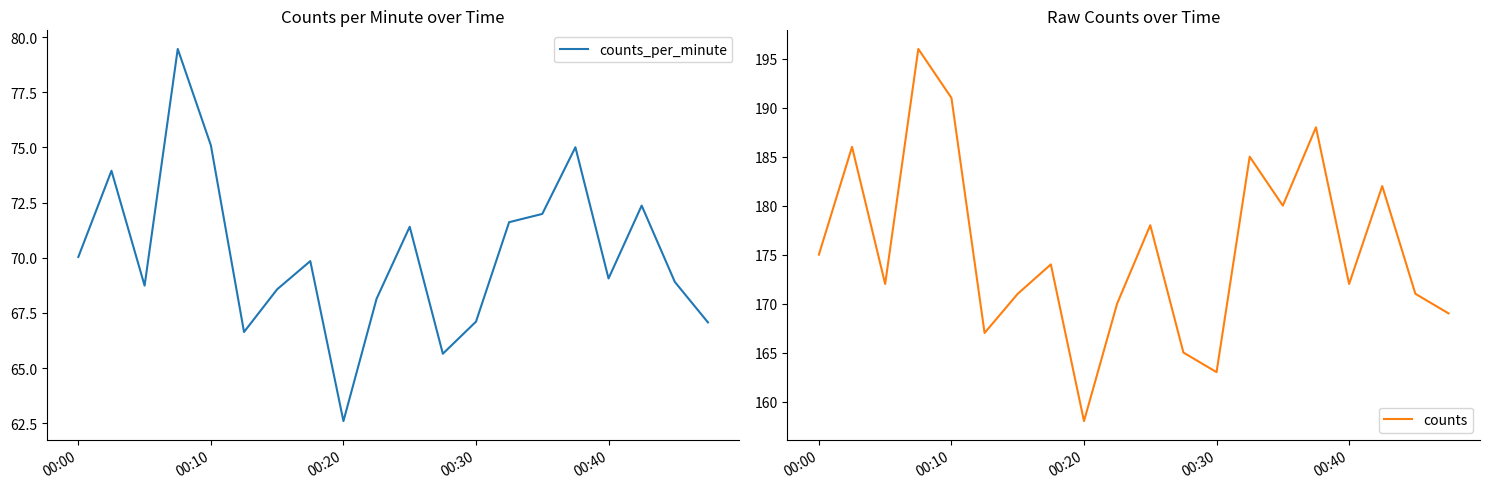

True or false: counts_per_minute has a value of 29.0 at 00:20.

False